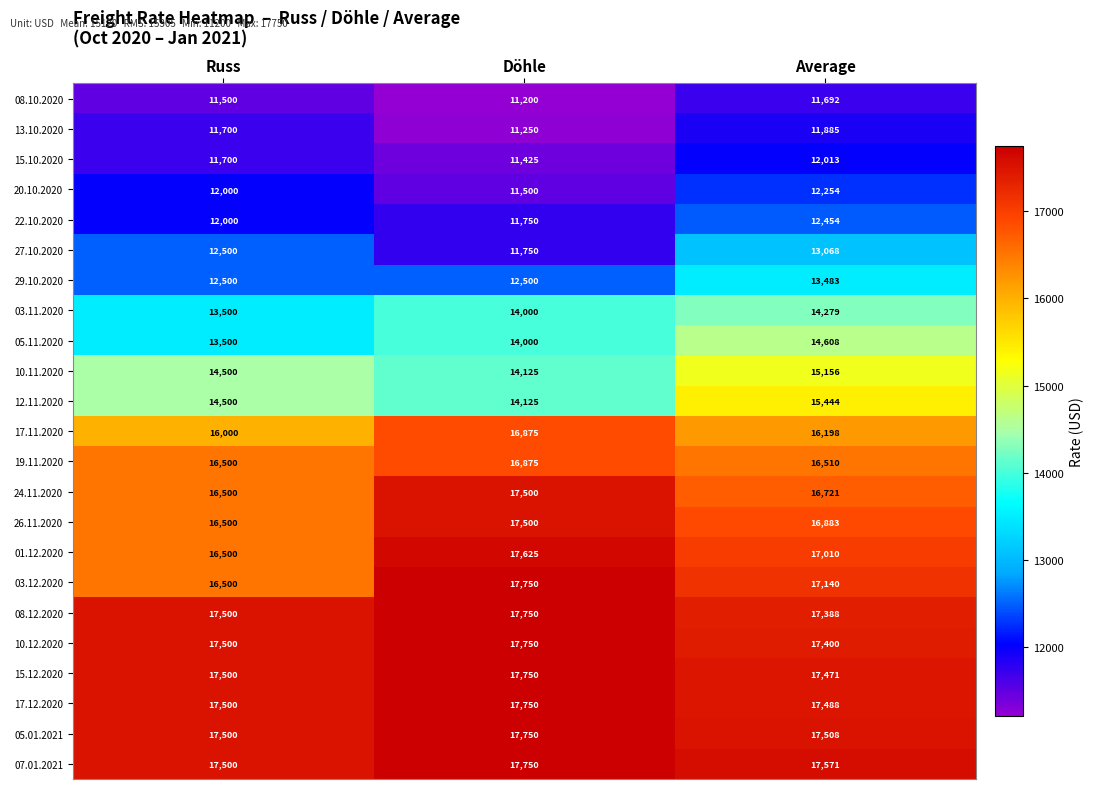

Is it true that 05.11.2020 equals 14000 at Döhle?

True